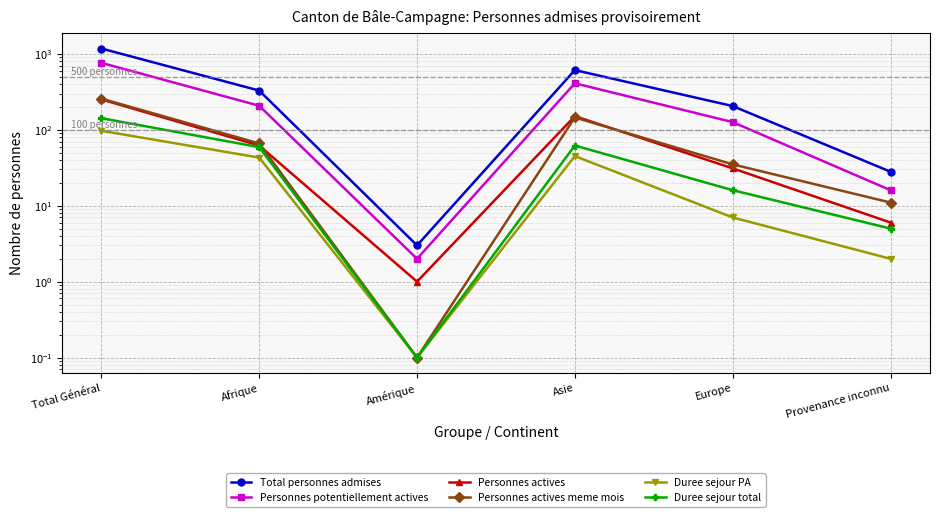

At Amérique, list the series in order from largest to smallest.

Total personnes admises, Personnes potentiellement actives, Personnes actives, Personnes actives meme mois, Duree sejour PA, Duree sejour total